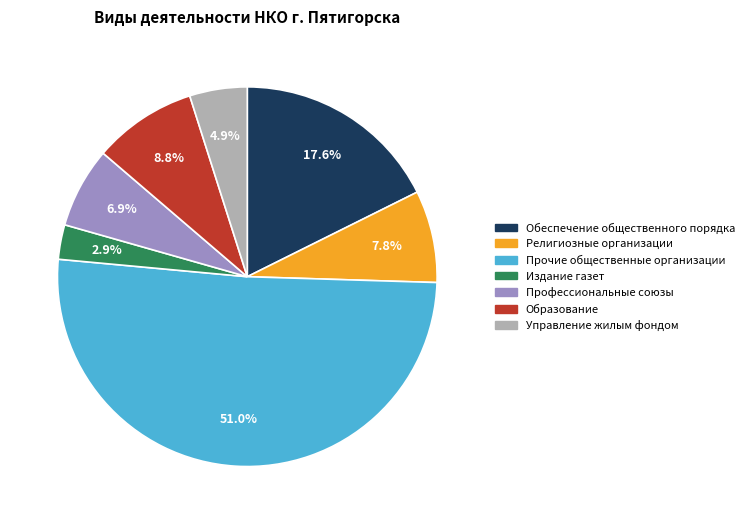

Does any single category account for the majority?

Yes